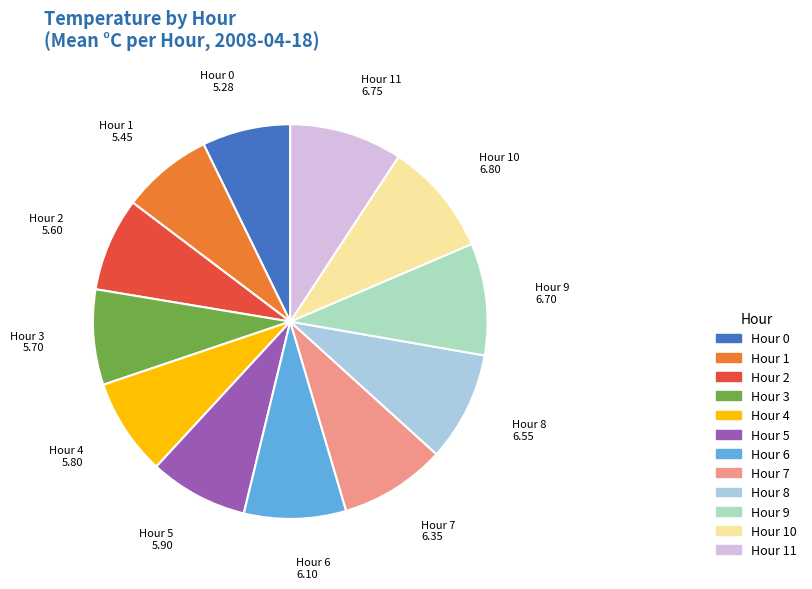

Is there a majority slice in this chart?

No